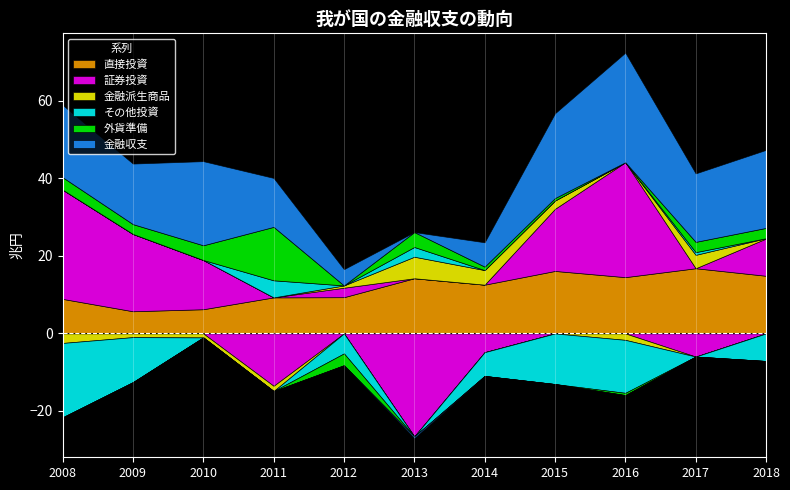

Read the その他投資 value at 2017.

0.7